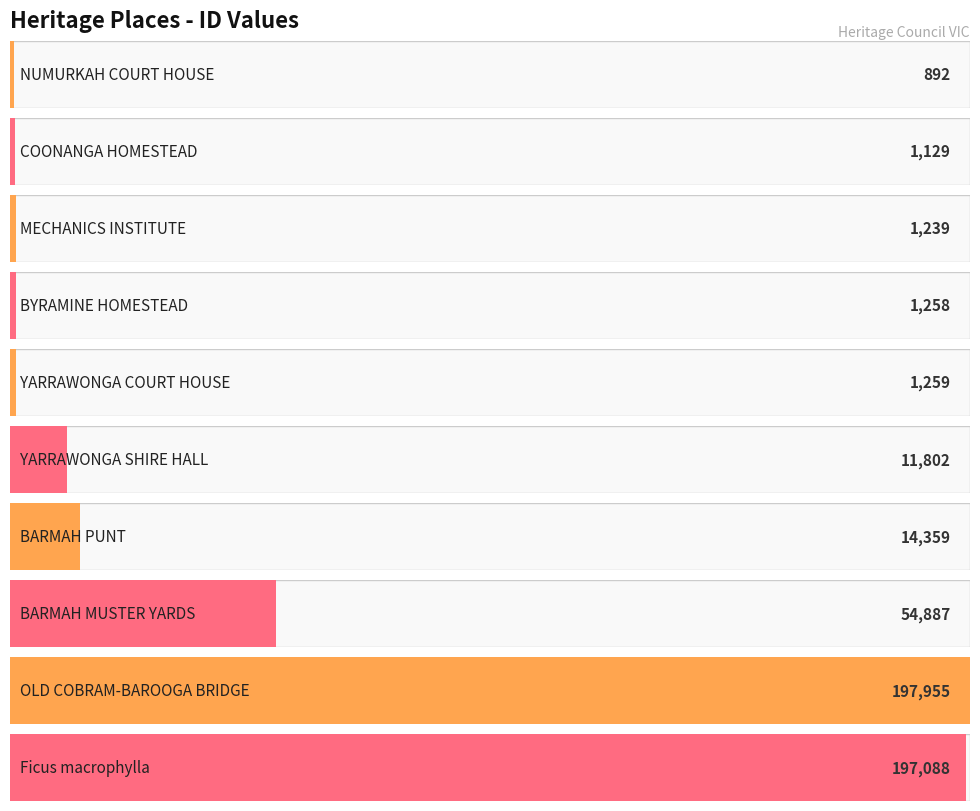

What is the average value?

48187